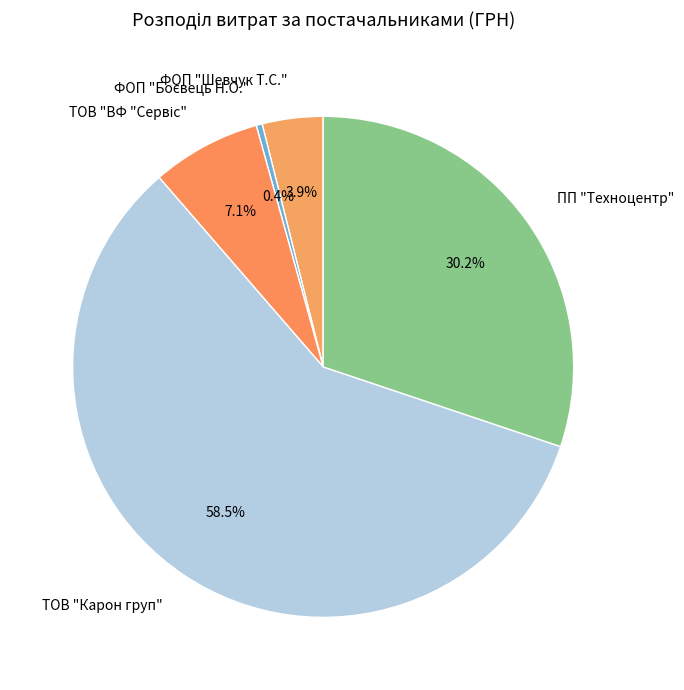

Approximately how many times larger is the value at ПП "Техноцентр" compared to ТОВ "Карон груп"?

0.5